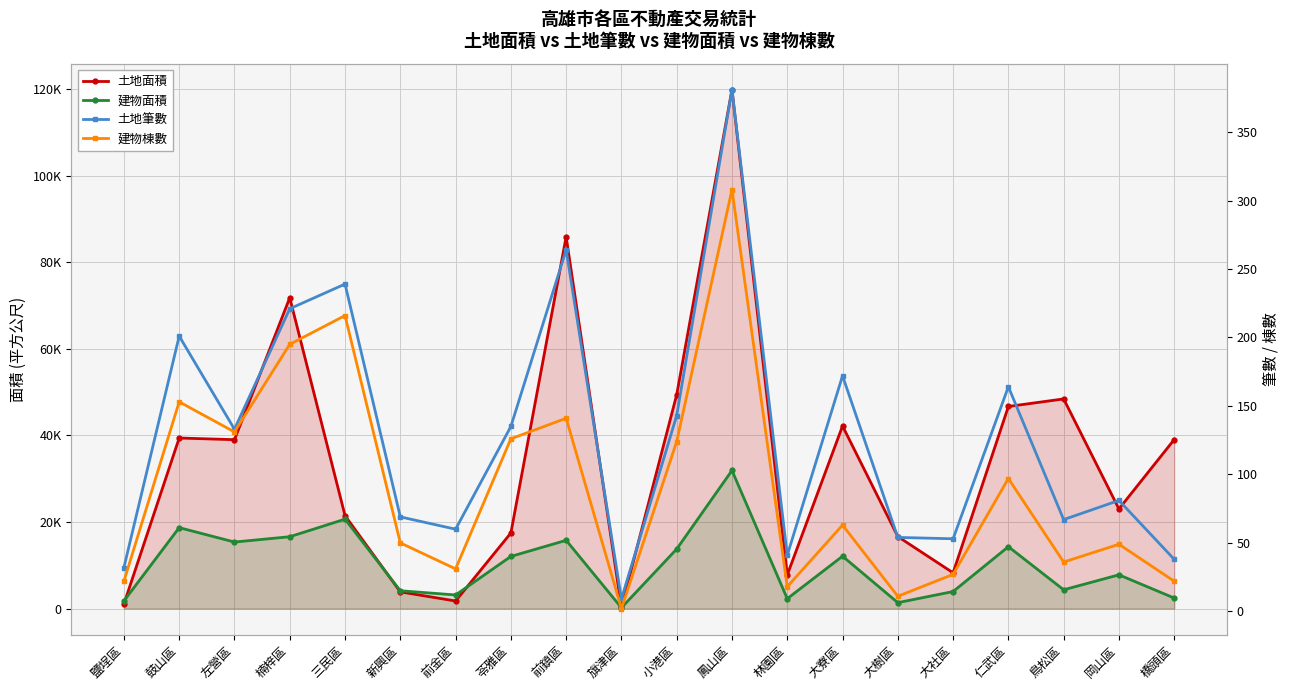

At which category does 建物棟數 reach its first local peak?

鼓山區